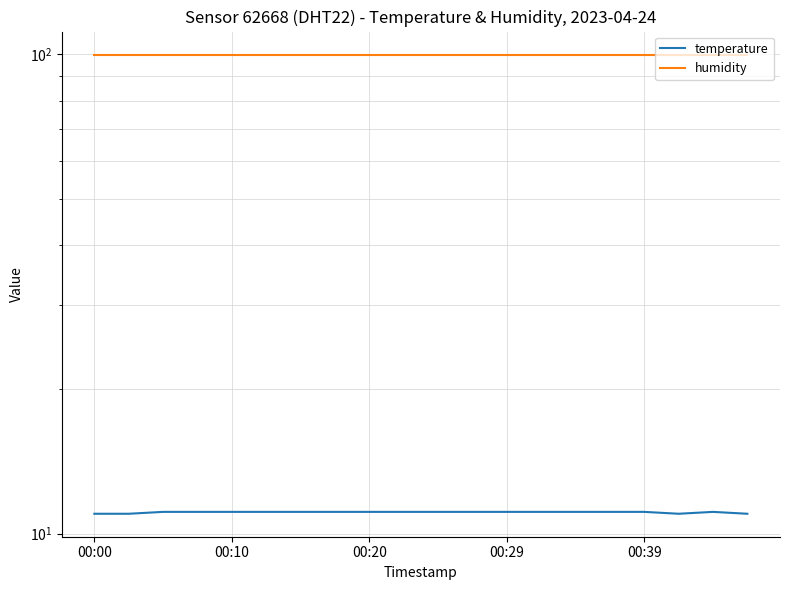

Reading left to right, extract all data points from this chart.

temperature: 11.0	11.0	11.1	11.1	11.1	11.1	11.1	11.1	11.1	11.1	11.1	11.1	11.1	11.1	11.1	11.1	11.1	11.0	11.1	11.0
humidity: 99.9	99.9	99.9	99.9	99.9	99.9	99.9	99.9	99.9	99.9	99.9	99.9	99.9	99.9	99.9	99.9	99.9	99.9	99.9	99.9